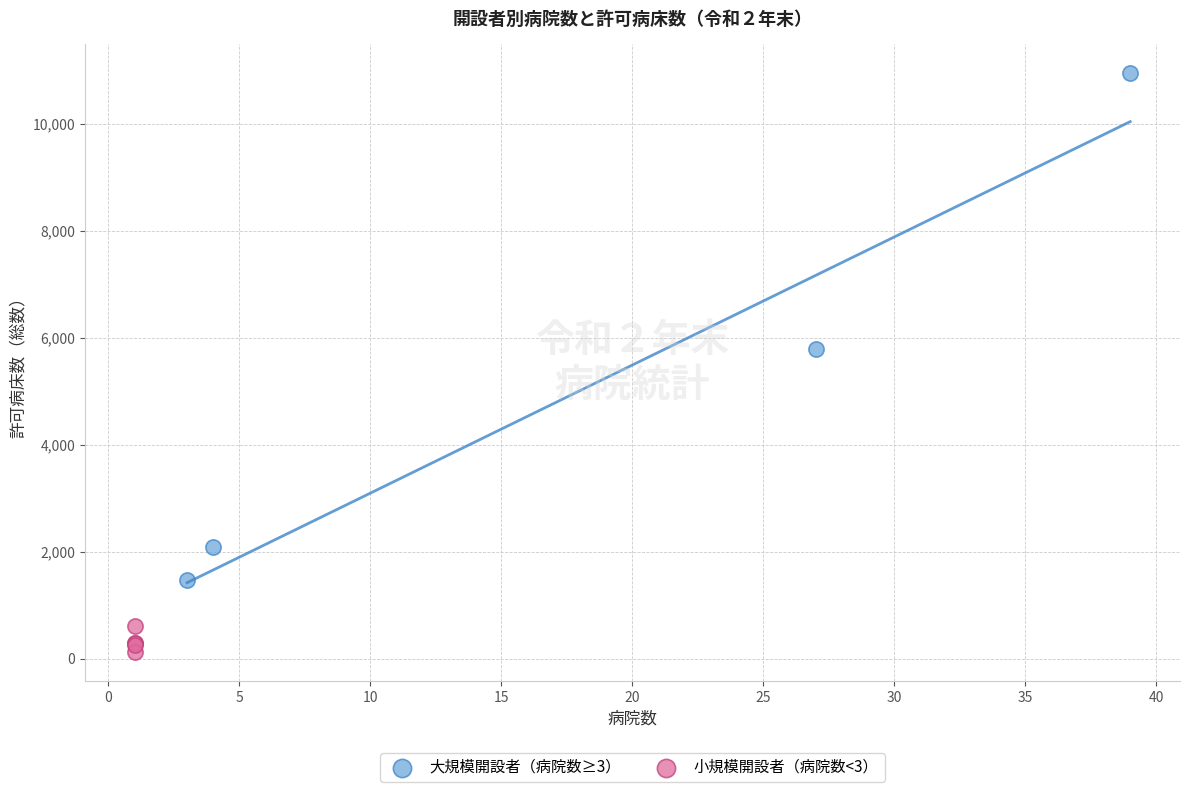

Which series contains the highest Y value?

大規模開設者（病院数≥3）